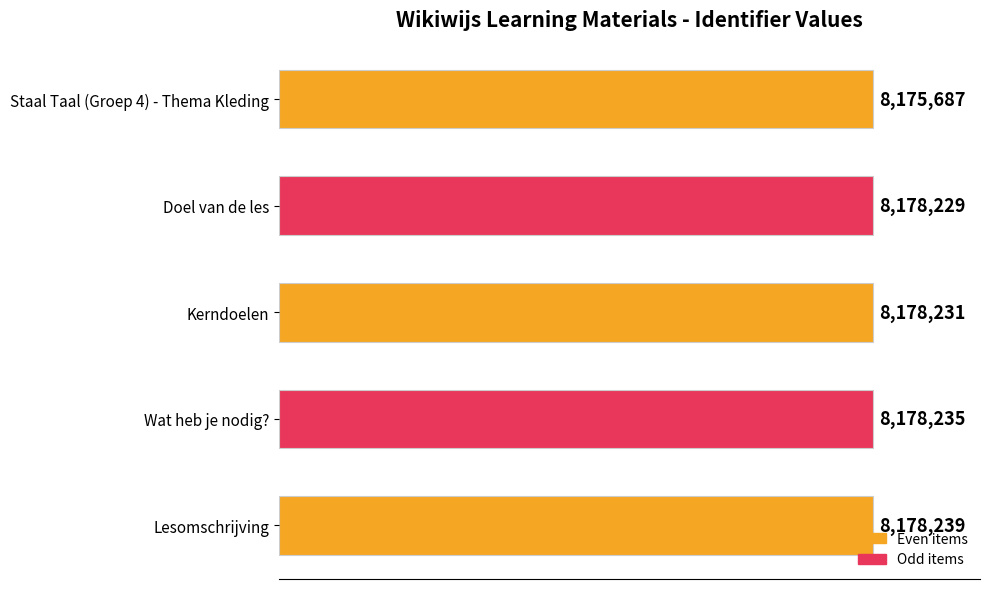

Which category has the highest value across all series?

Lesomschrijving